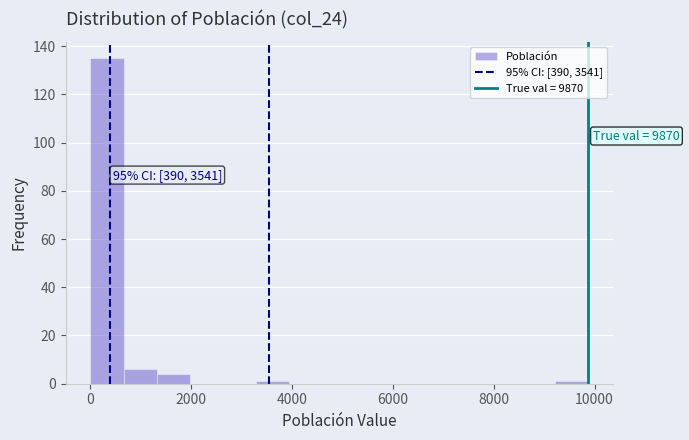

Around what value on the x-axis is the tallest bar? Give the approximate position of its centre, as read against the axis.

400